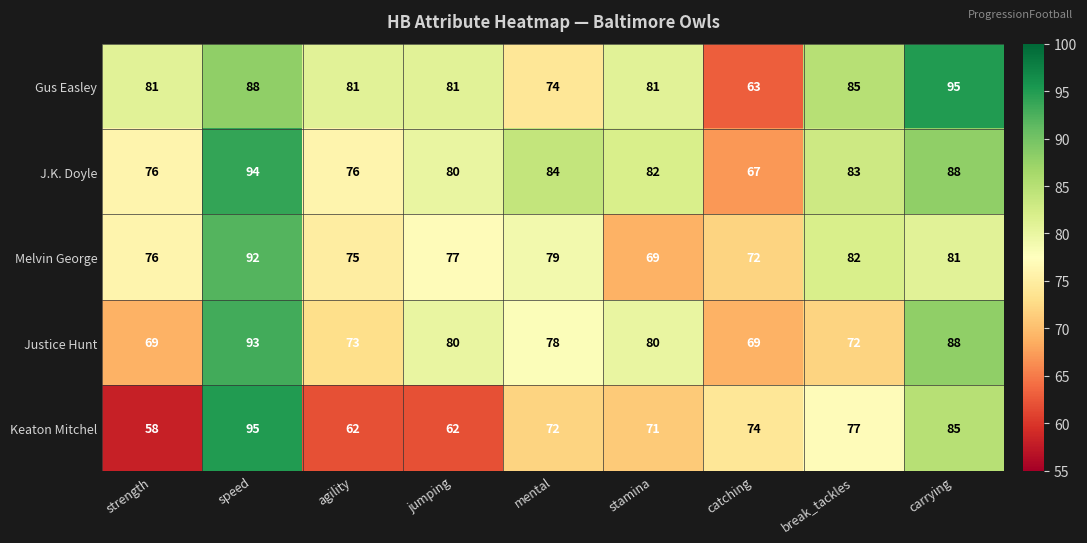

Is it true that Gus Easley equals 74 at mental?

True